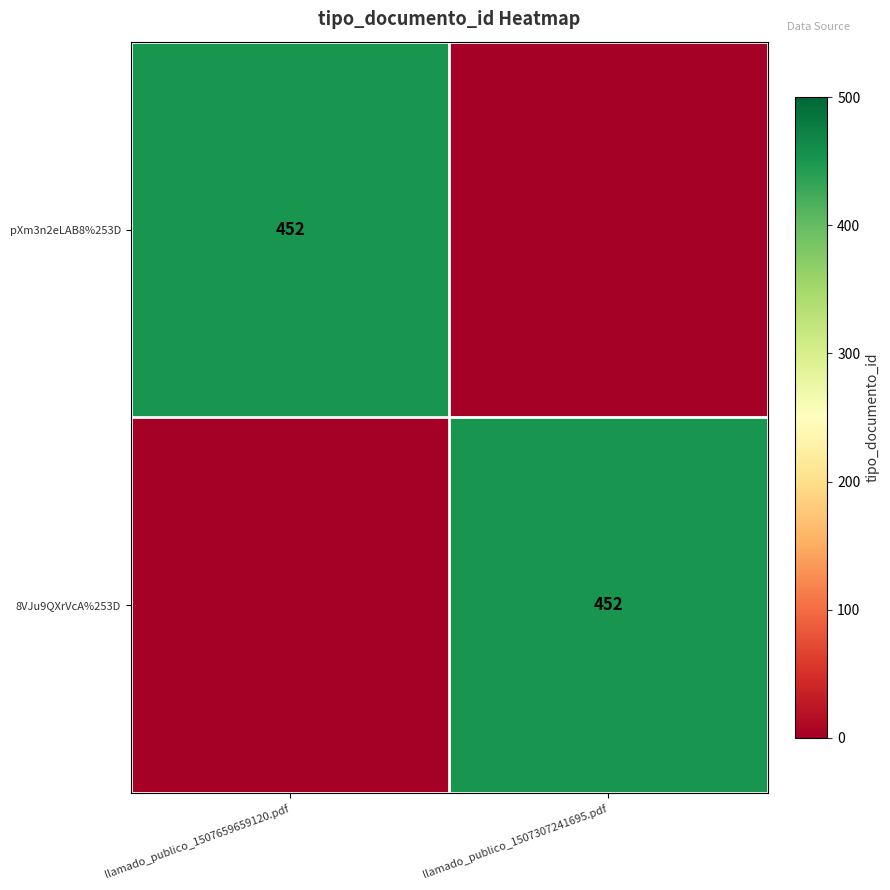

The pXm3n2eLAB8%253D series shows 452 at llamado_publico_1507659659120.pdf. True or false?

True